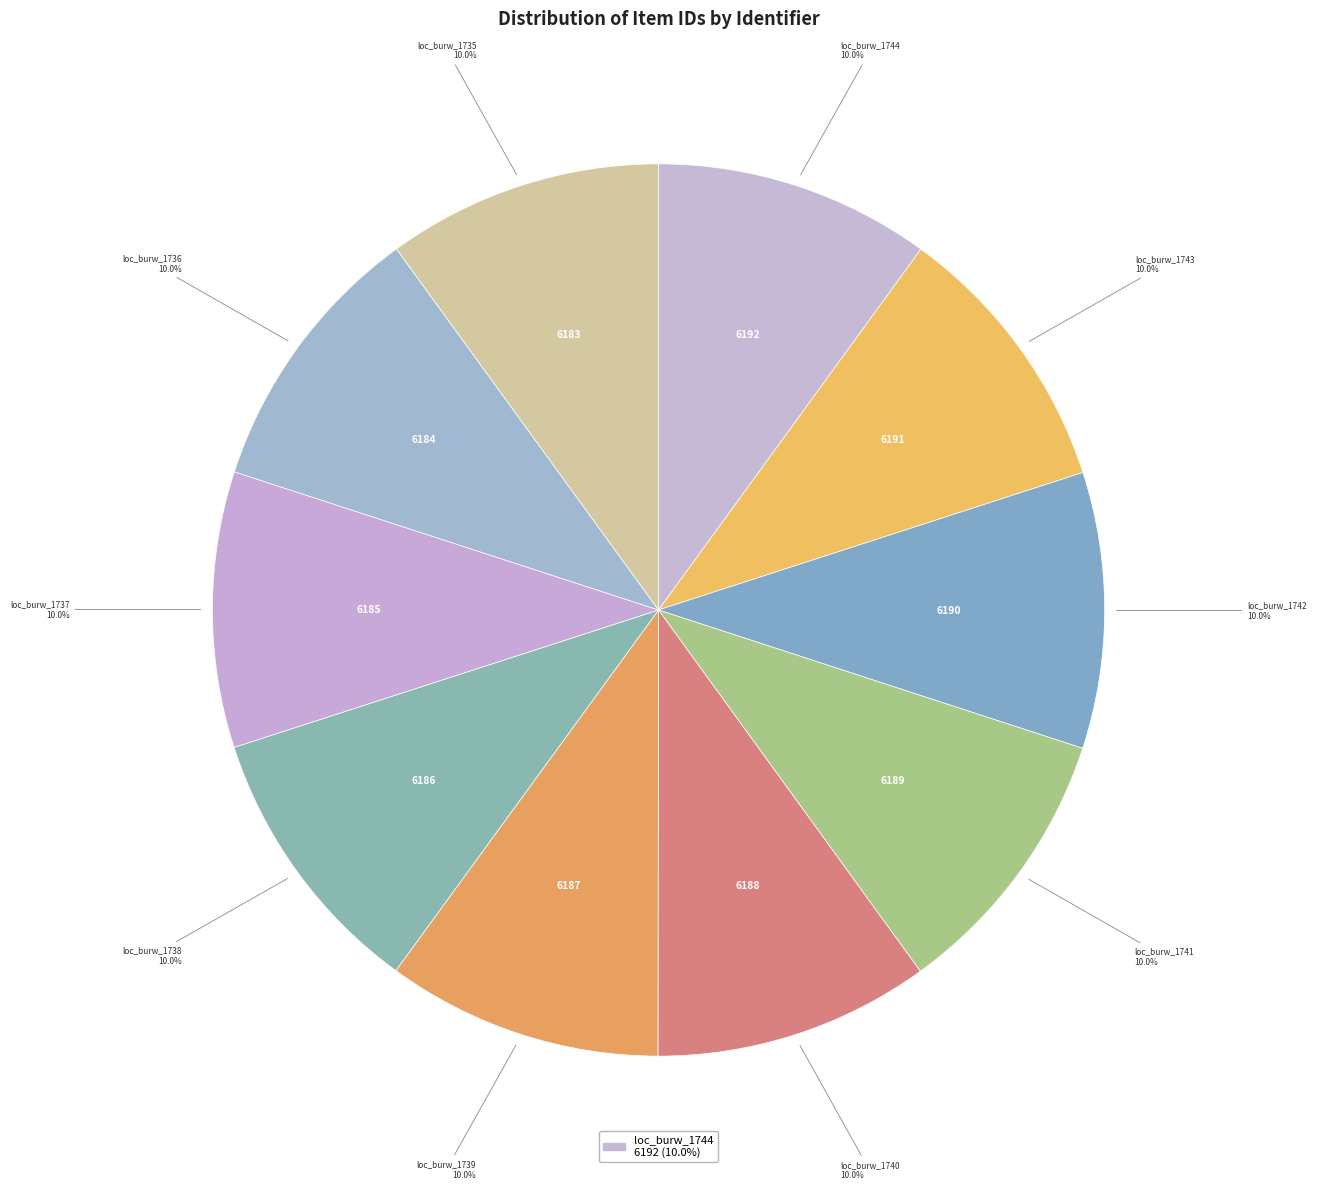

How many slices are in this pie chart?

10